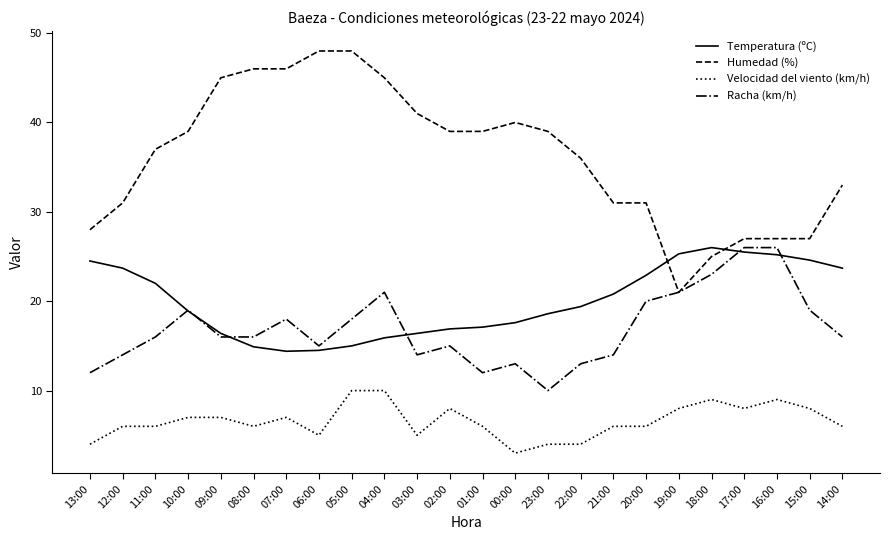

Which series ends up on top after the final intersection of Humedad (%) and Temperatura (ºC)?

Humedad (%)